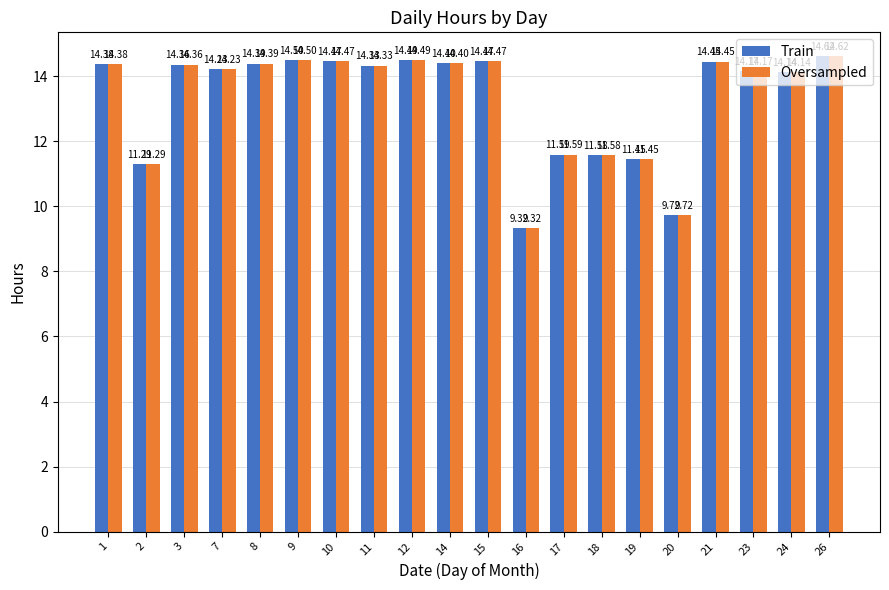

What is the sum of the Oversampled values at 17 and 11?

25.9